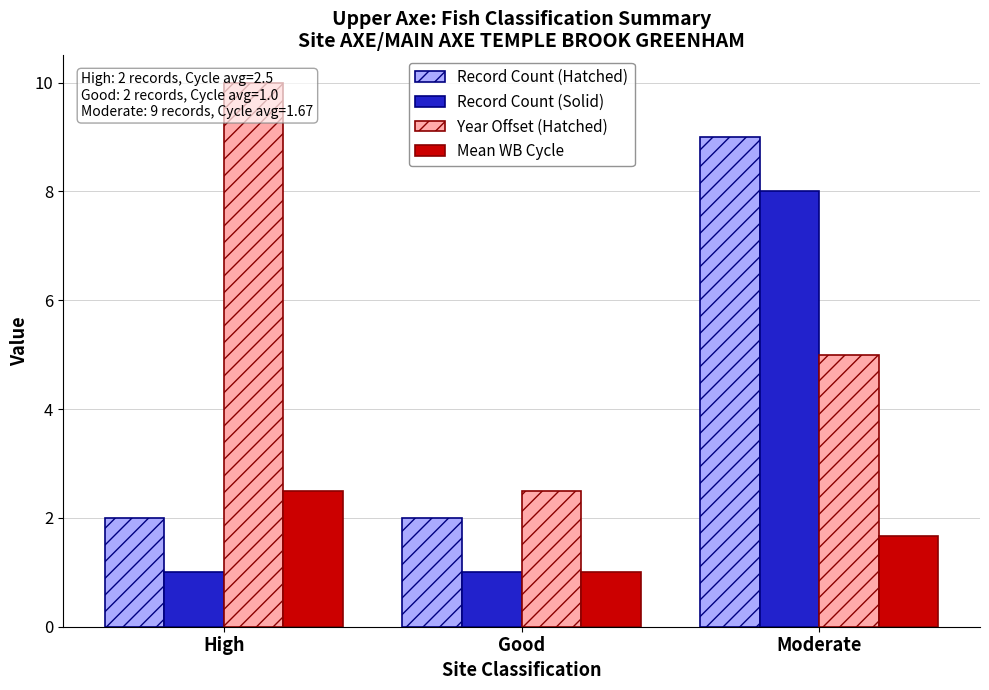

At which category is the sum across all series the highest?

Moderate